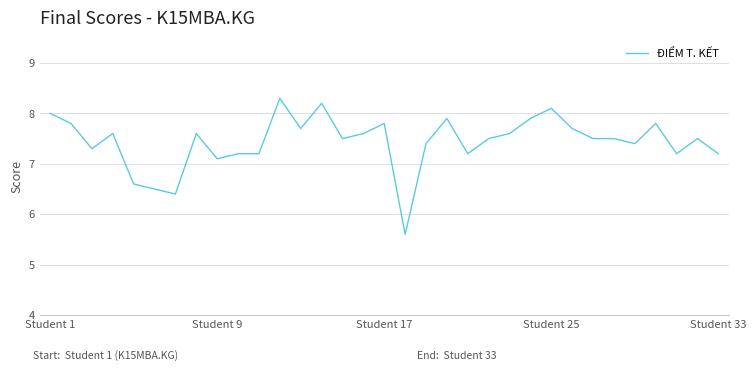

What is the maximum value shown in the chart?

8.3